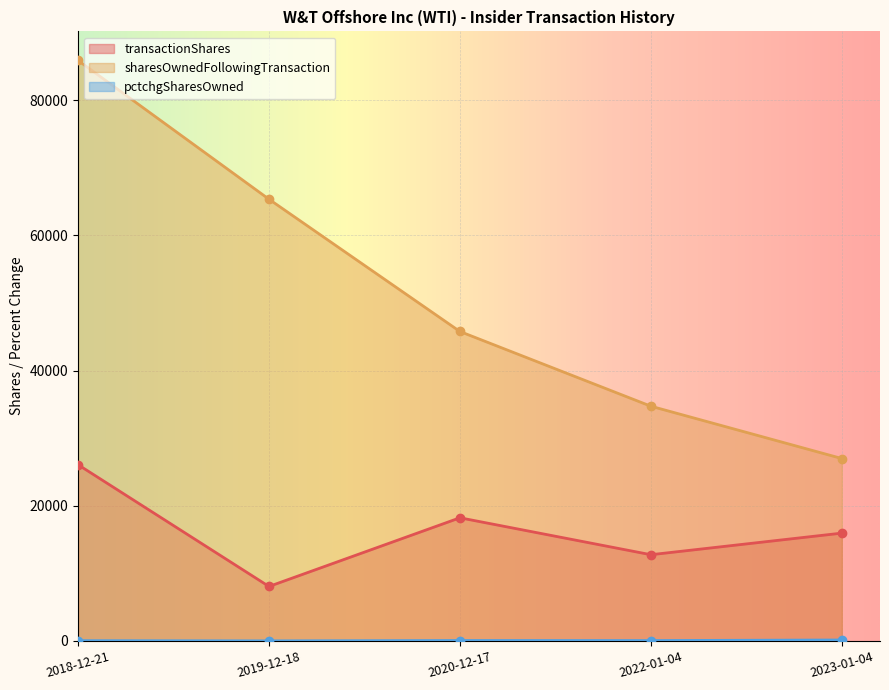

What is the value of the transactionShares point at the 3rd from the left?

18226